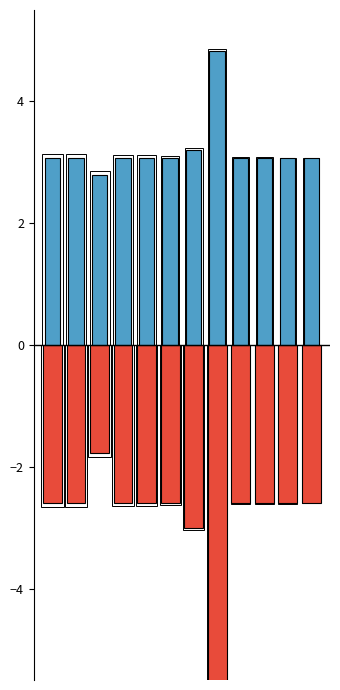

Does the chart contain any negative values?

Yes